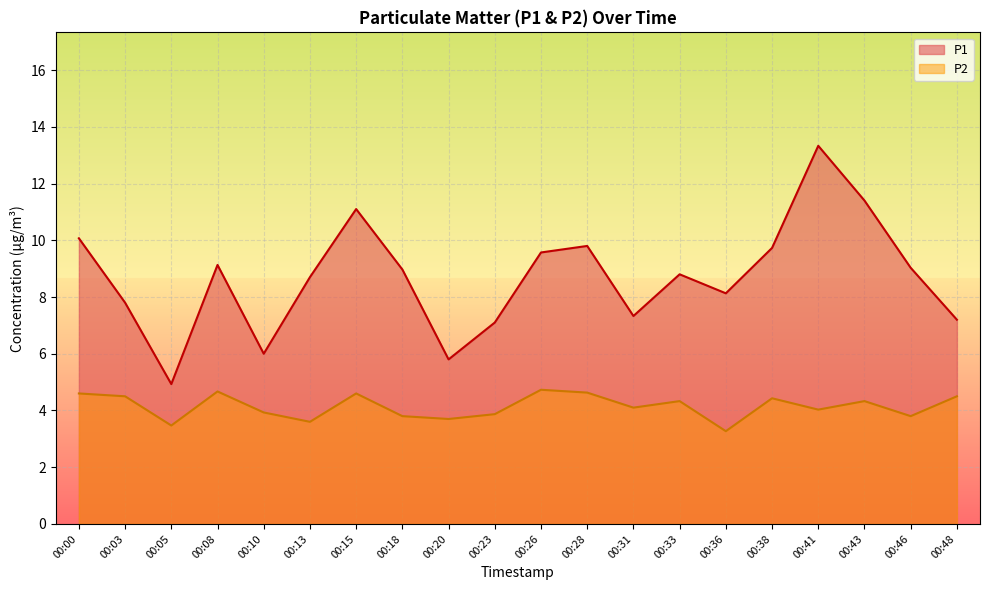

Is it true that P2 equals 7.2 at 00:28?

False